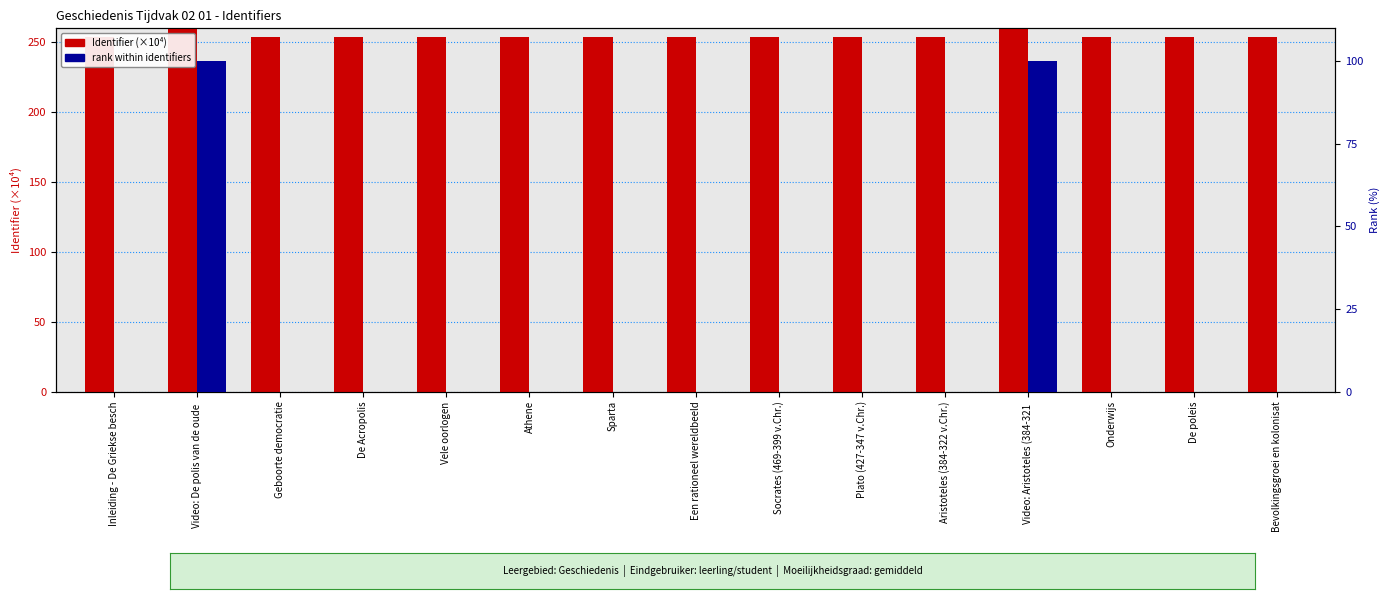

At which category is the sum across all series the highest?

Video: Aristoteles (384-321 